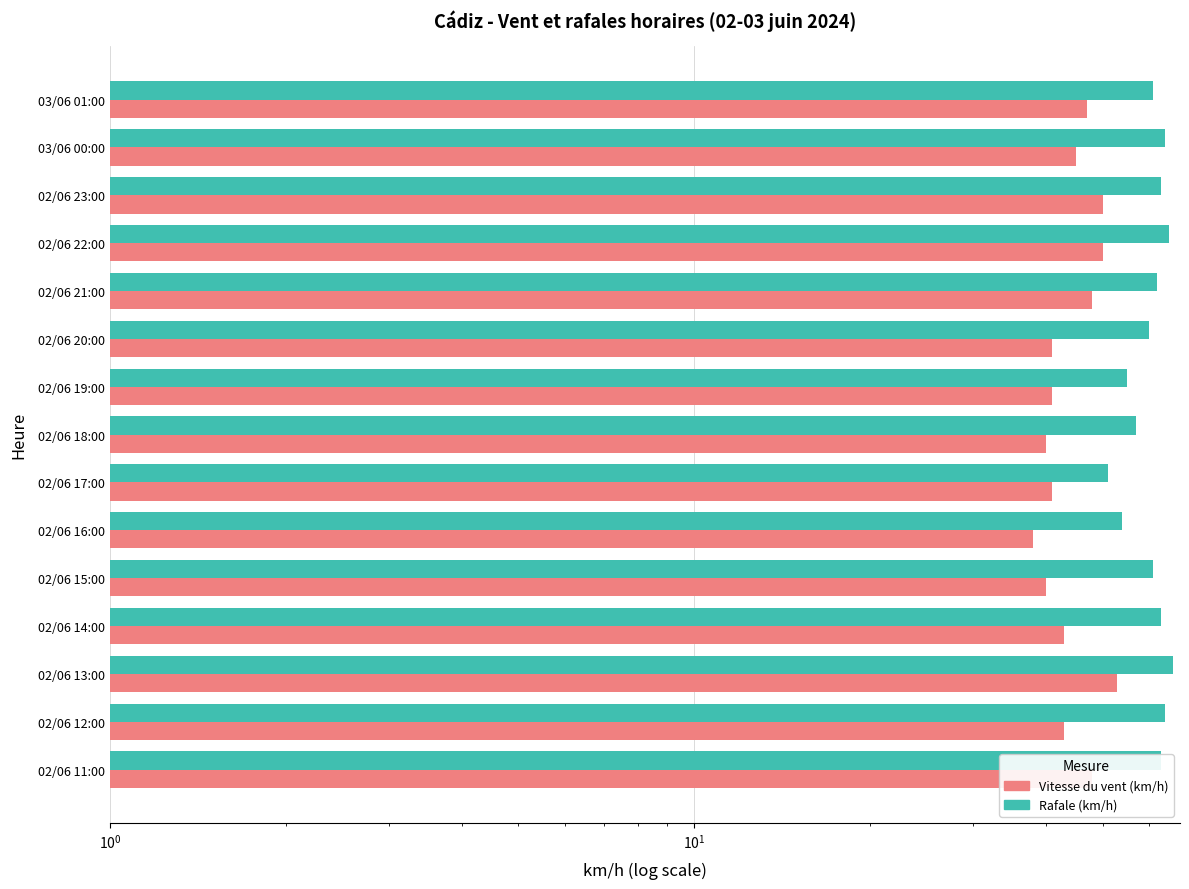

Count the number of data series in this chart.

2